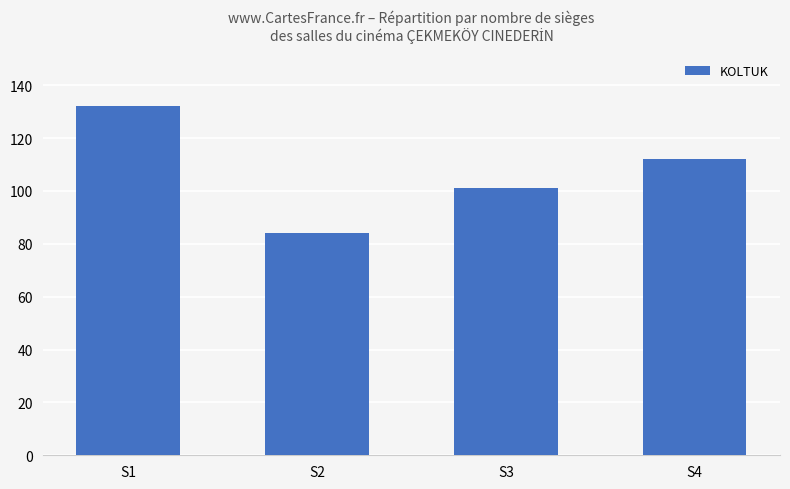

True or false: the data shows 84 at S2.

True